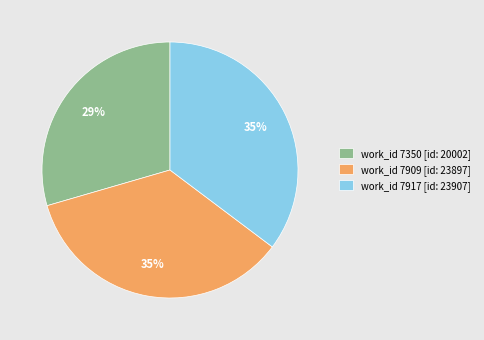

How many segments does this pie chart have?

3